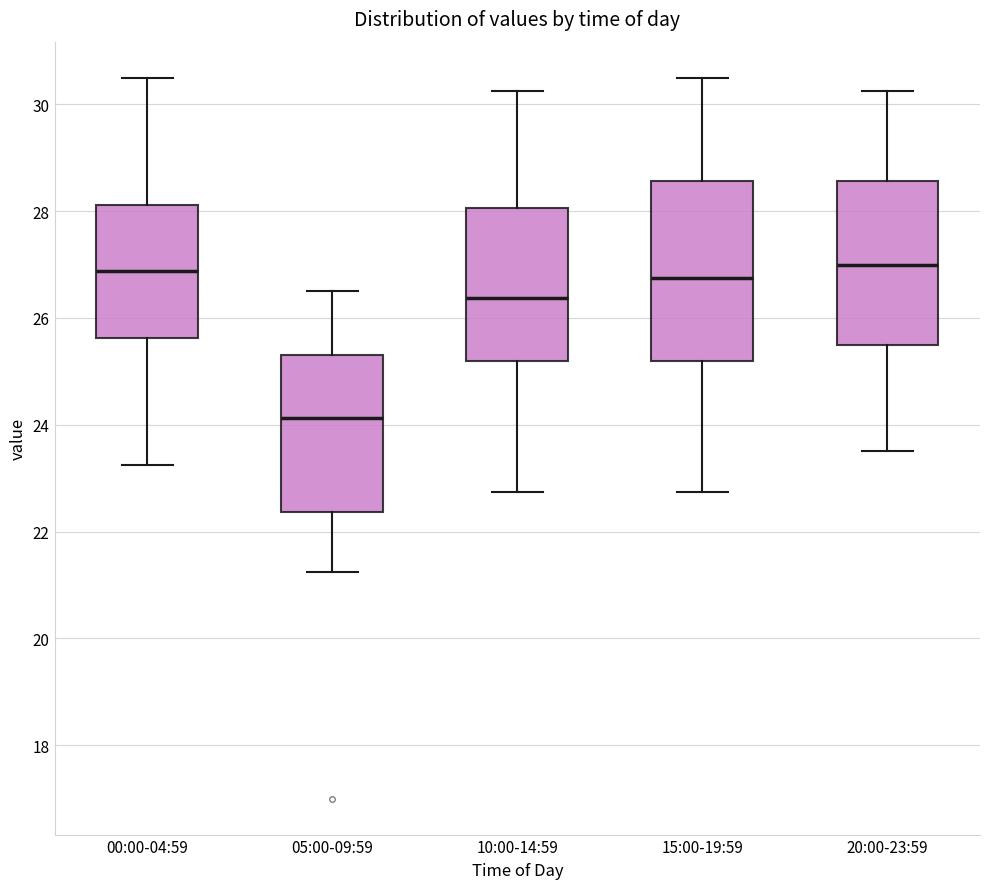

Where is the lower edge of the box for 05:00-09:59 on the y-axis? The values are not printed on the chart, so give them approximately, as read against the axis.

22.4